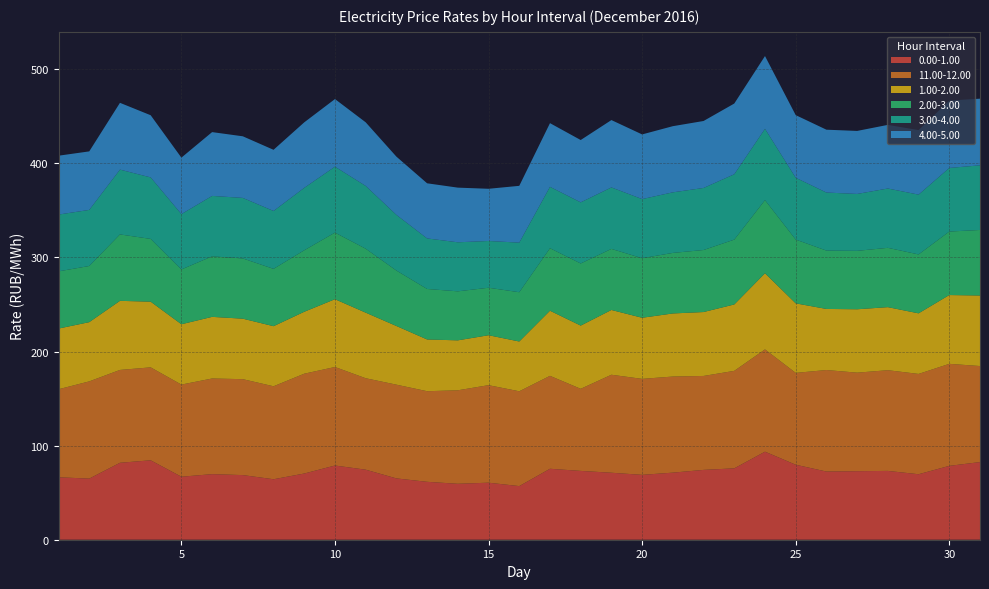

Reading left to right, list all the values displayed in this chart.

0.00-1.00: 1=66.4	2=65.0	3=81.8	4=84.4	5=67.0	6=69.7	7=68.7	8=64.3	9=70.4	10=78.9	11=74.5	12=65.2	13=61.5	14=59.5	15=60.6	16=57.0	17=75.4	18=73.1	19=71.2	20=69.0	21=71.3	22=74.2	23=75.9	24=93.6	25=79.7	26=72.5	27=72.8	28=73.1	29=69.6	30=78.5	31=82.5
11.00-12.00: 1=93.6	2=103.3	3=98.7	4=98.8	5=97.9	6=101.7	7=102.0	8=98.8	9=106.1	10=104.7	11=97.2	12=99.6	13=96.3	14=99.4	15=103.7	16=100.8	17=98.8	18=87.3	19=104.2	20=102.0	21=102.1	22=99.8	23=103.6	24=108.7	25=97.6	26=107.9	27=104.7	28=107.0	29=106.6	30=108.4	31=102.1
1.00-2.00: 1=64.5	2=62.9	3=73.4	4=69.8	5=64.1	6=65.5	7=64.3	8=63.9	9=65.8	10=72.0	11=69.7	12=62.4	13=55.0	14=53.1	15=53.1	16=52.9	17=69.2	18=67.2	19=68.8	20=64.9	21=67.0	22=67.9	23=70.6	24=80.9	25=73.9	26=64.9	27=67.4	28=67.0	29=64.4	30=73.1	31=75.0
2.00-3.00: 1=60.8	2=59.7	3=70.6	4=66.7	5=58.2	6=64.3	7=64.0	8=60.9	9=65.3	10=70.8	11=68.0	12=58.9	13=53.7	14=52.1	15=50.5	16=52.4	17=66.4	18=66.0	19=64.9	20=63.3	21=64.3	22=65.9	23=68.9	24=77.7	25=67.8	26=62.0	27=62.1	28=63.0	29=62.6	30=67.5	31=69.7
3.00-4.00: 1=60.4	2=59.6	3=68.9	4=65.4	5=58.8	6=64.2	7=64.3	8=61.5	9=66.4	10=70.1	11=66.7	12=59.2	13=53.7	14=52.1	15=49.7	16=52.7	17=65.2	18=65.0	19=65.3	20=62.8	21=64.4	22=66.0	23=69.5	24=75.8	25=65.7	26=61.7	27=60.5	28=63.0	29=63.6	30=67.6	31=68.7
4.00-5.00: 1=62.6	2=62.2	3=71.0	4=66.1	5=60.0	6=67.8	7=65.5	8=65.0	9=69.6	10=71.9	11=67.6	12=61.9	13=58.6	14=58.1	15=55.5	16=60.4	17=67.7	18=66.2	19=71.6	20=68.7	21=70.3	22=71.2	23=75.2	24=77.4	25=66.6	26=66.8	27=67.0	28=67.6	29=68.6	30=71.6	31=70.8